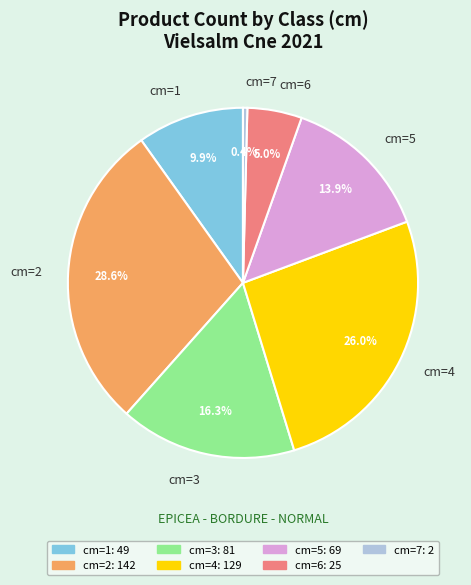

What portion of the pie excludes cm=4?

74.0%